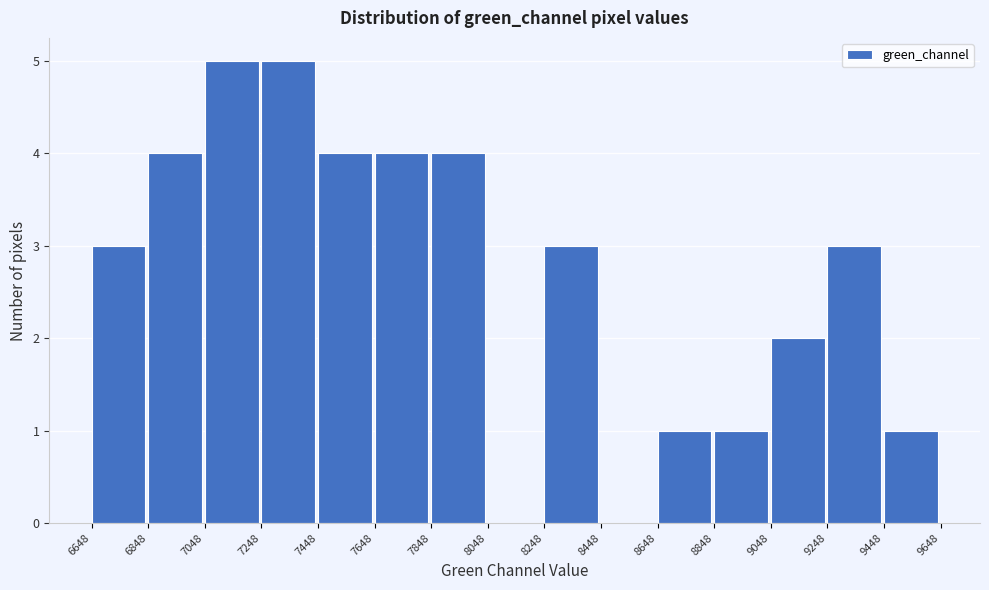

Reading left to right, transcribe this chart: for each bar, give the range it covers on the x-axis and its height. The values are not printed on the chart, so give them approximately, as read against the axis.

6648 to 6848: 3
6848 to 7048: 4
7048 to 7248: 5
7248 to 7448: 5
7448 to 7648: 4
7648 to 7848: 4
7848 to 8048: 4
8048 to 8248: 0
8248 to 8448: 3
8448 to 8648: 0
8648 to 8848: 1
8848 to 9048: 1
9048 to 9248: 2
9248 to 9448: 3
9448 to 9648: 1